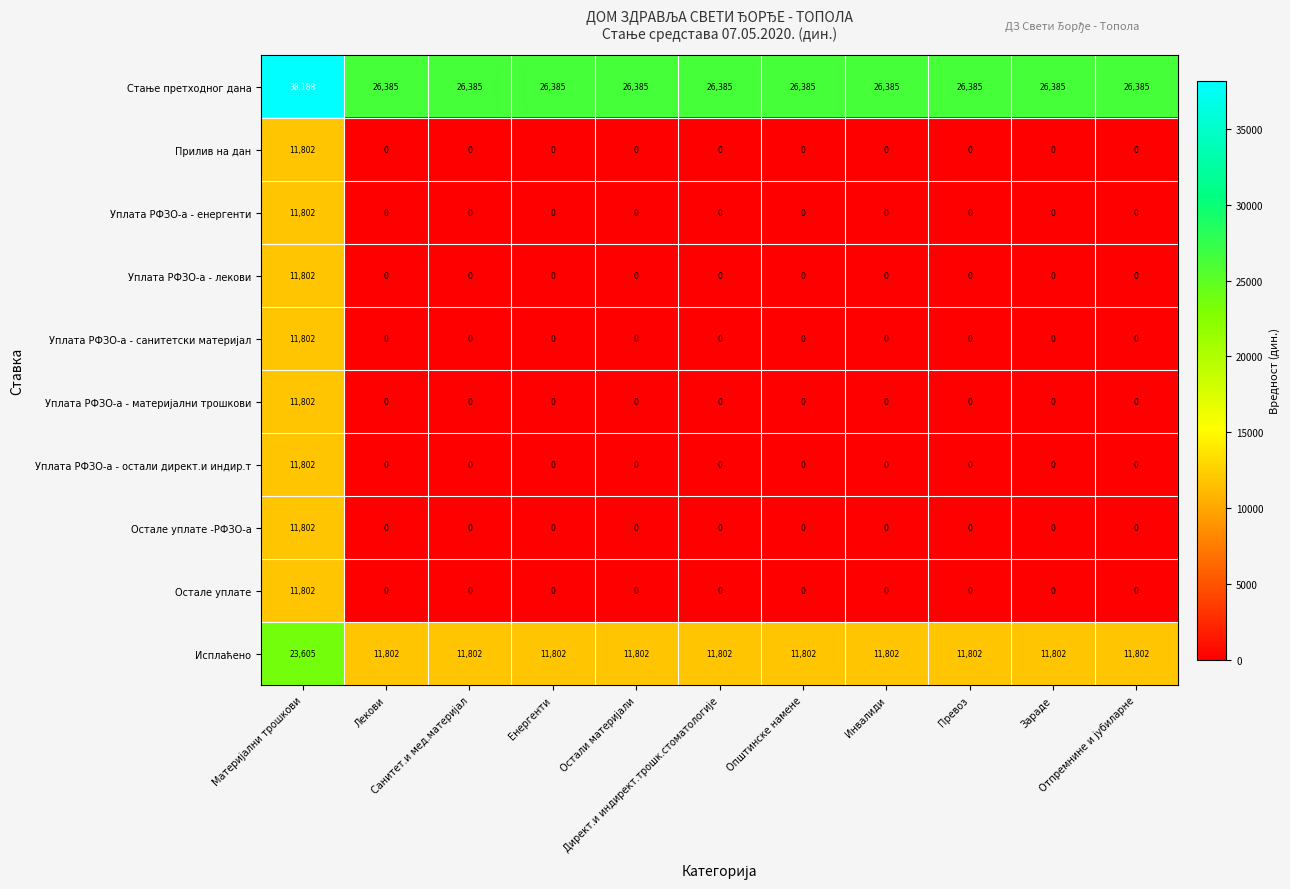

At how many categories does at least one series exceed 4352?

11